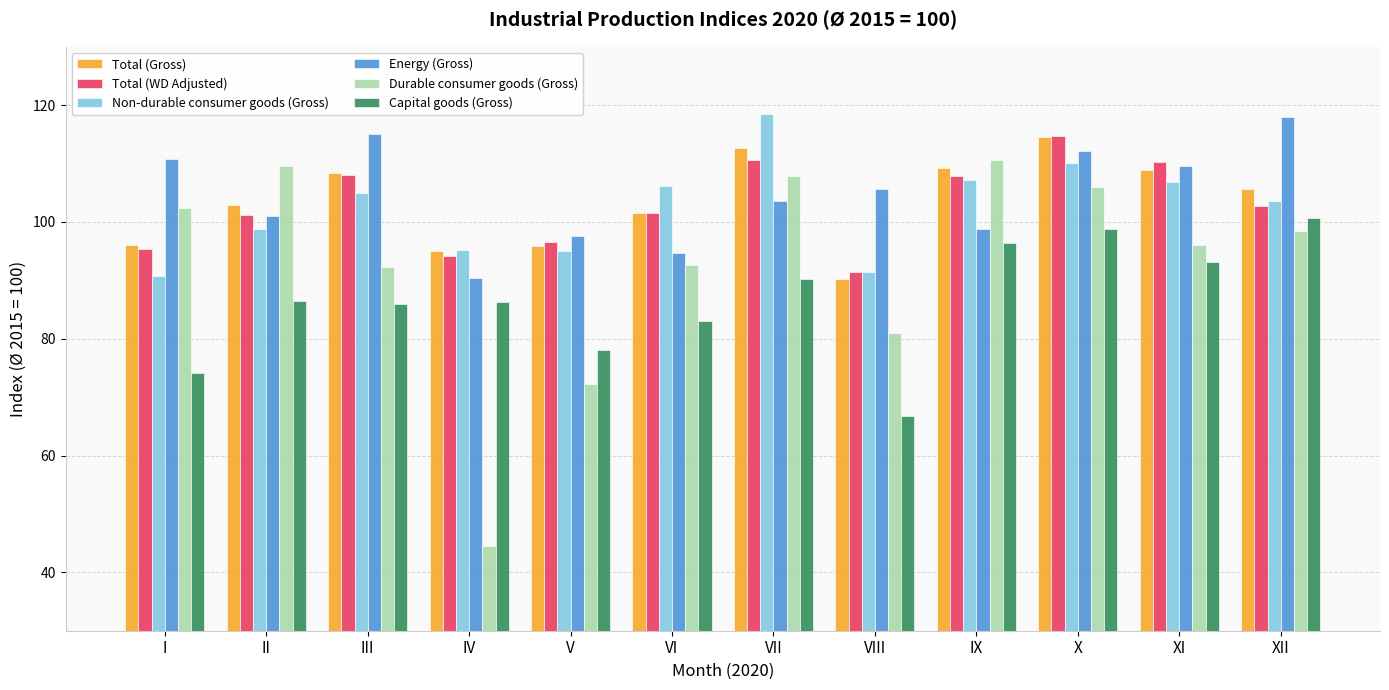

What is the sum of all Non-durable consumer goods (Gross) values?

1228.4